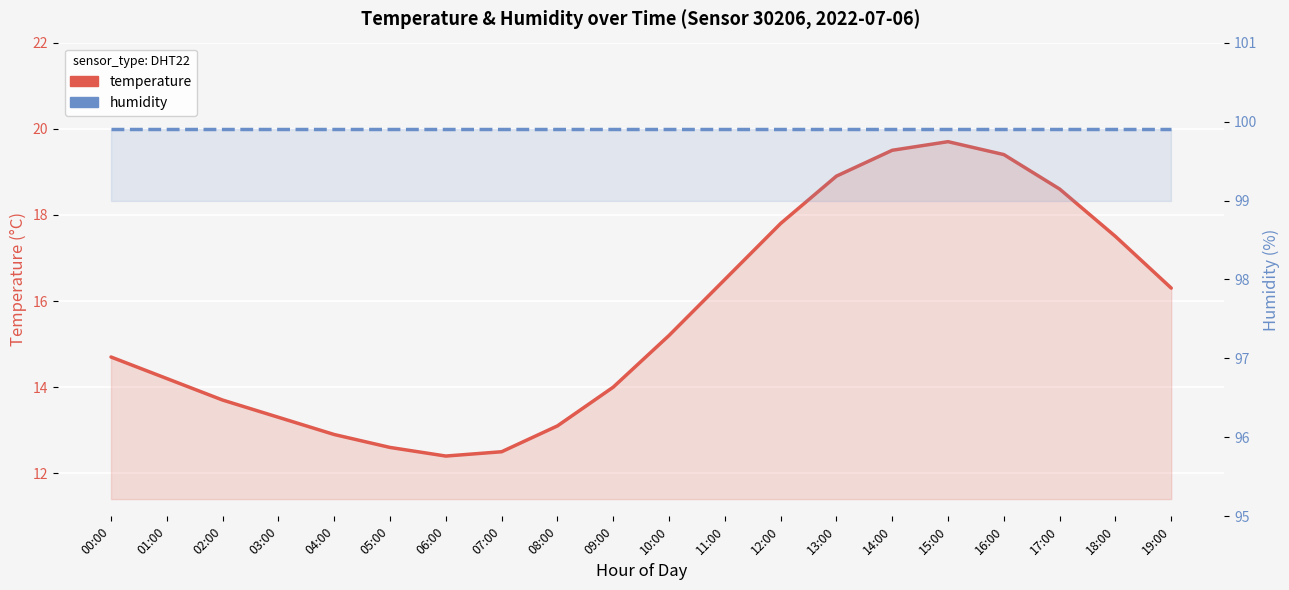

Rank the categories by temperature value from highest to lowest.

15:00, 14:00, 16:00, 13:00, 17:00, 12:00, 18:00, 11:00, 19:00, 10:00, 00:00, 01:00, 09:00, 02:00, 03:00, 08:00, 04:00, 05:00, 07:00, 06:00